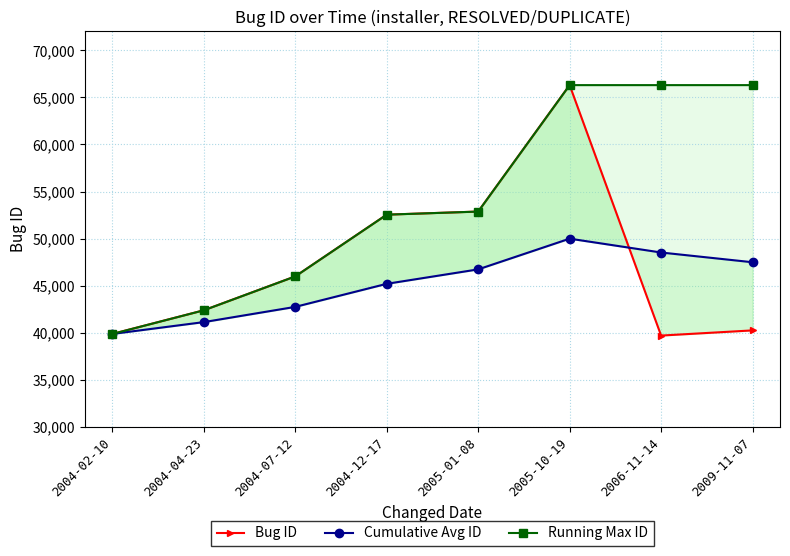

True or false: Bug ID has more than 0 points higher than both neighbors.

True